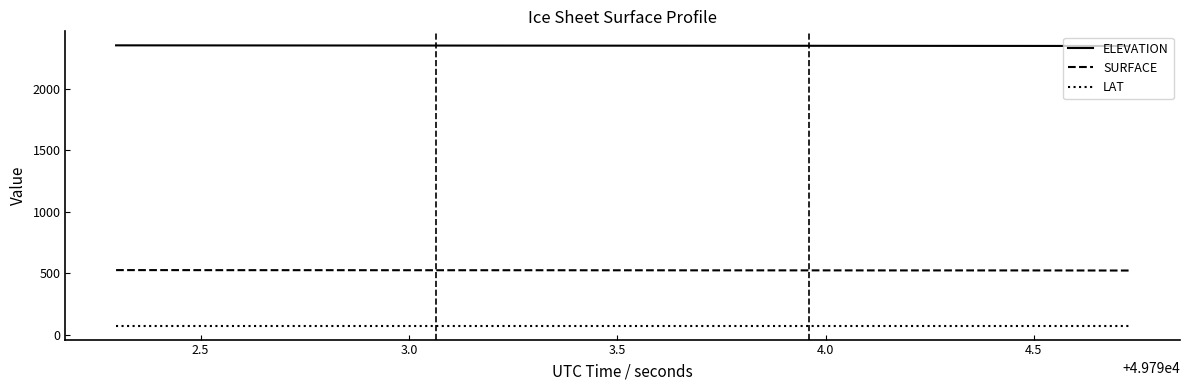

True or false: LAT and ELEVATION cross at least once.

False